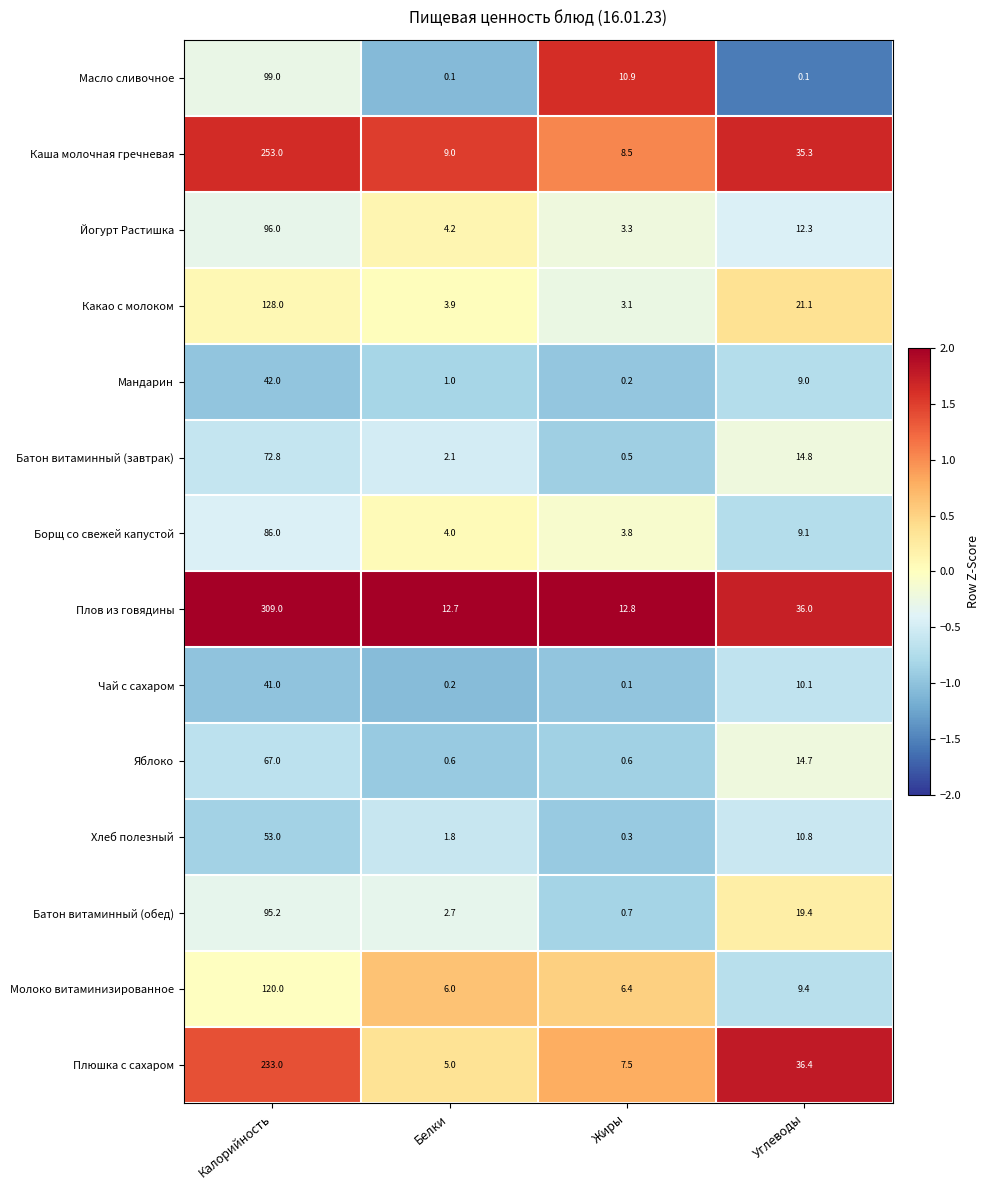

Rank the series at Углеводы from lowest to highest value.

Масло сливочное, Мандарин, Борщ со свежей капустой, Молоко витаминизированное, Чай с сахаром, Хлеб полезный, Йогурт Растишка, Яблоко, Батон витаминный (завтрак), Батон витаминный (обед), Какао с молоком, Каша молочная гречневая, Плов из говядины, Плюшка с сахаром